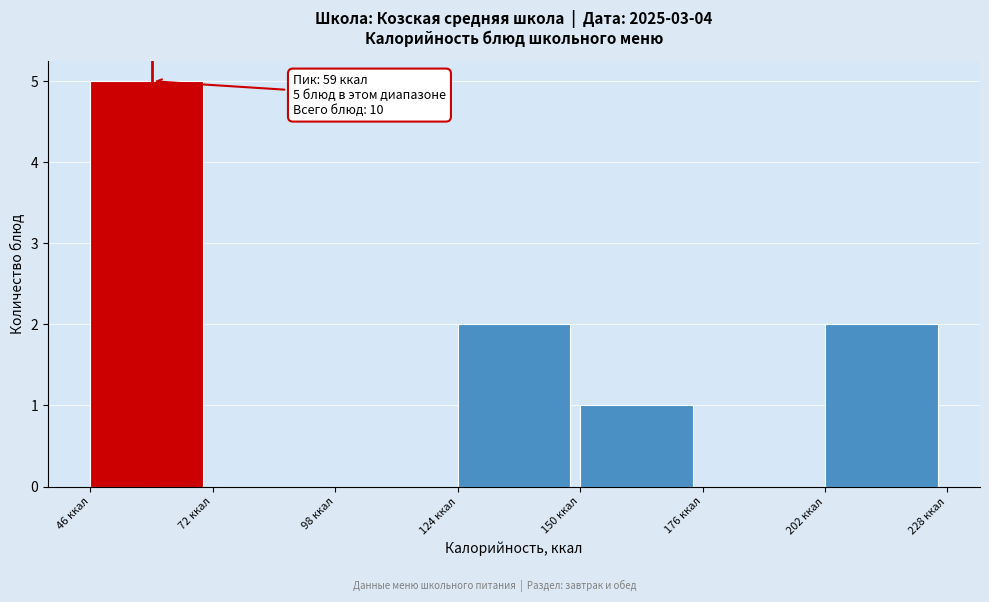

Which range on the x-axis has the tallest bar?

46 to 72